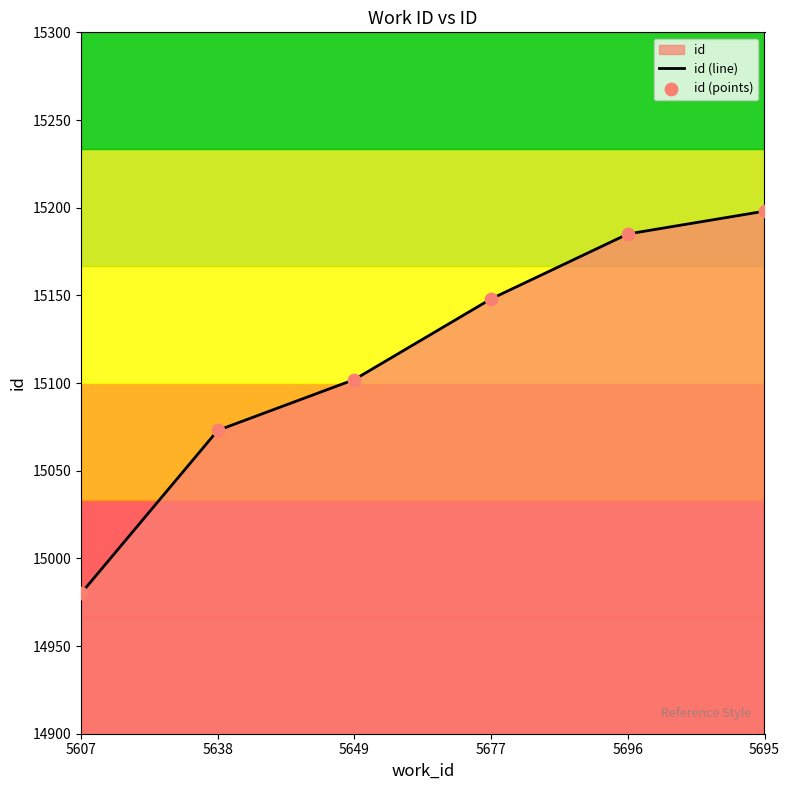

Which series has the largest total across all categories?

id (line)